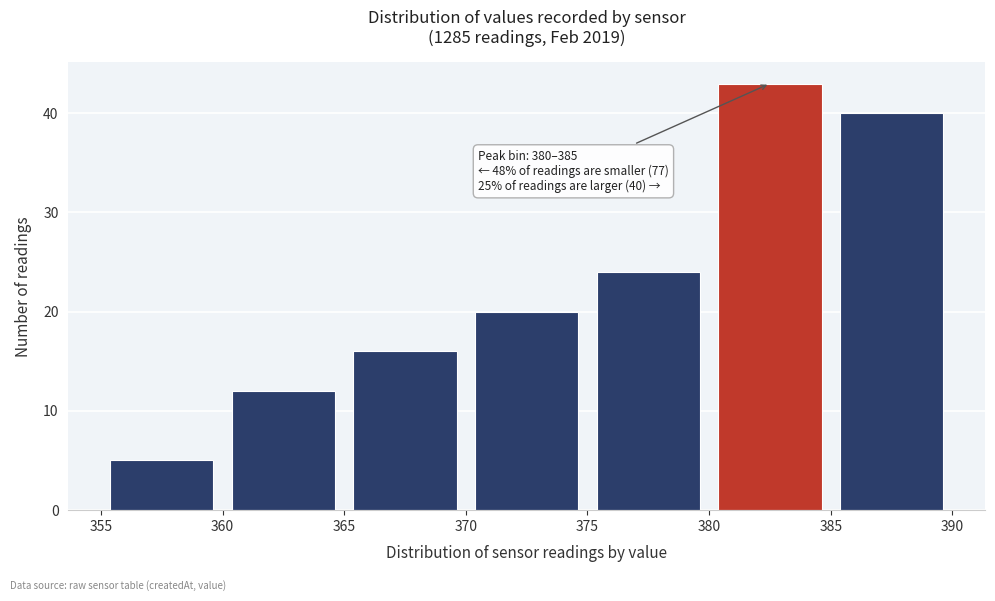

Which range on the x-axis has the tallest bar?

380 to 385